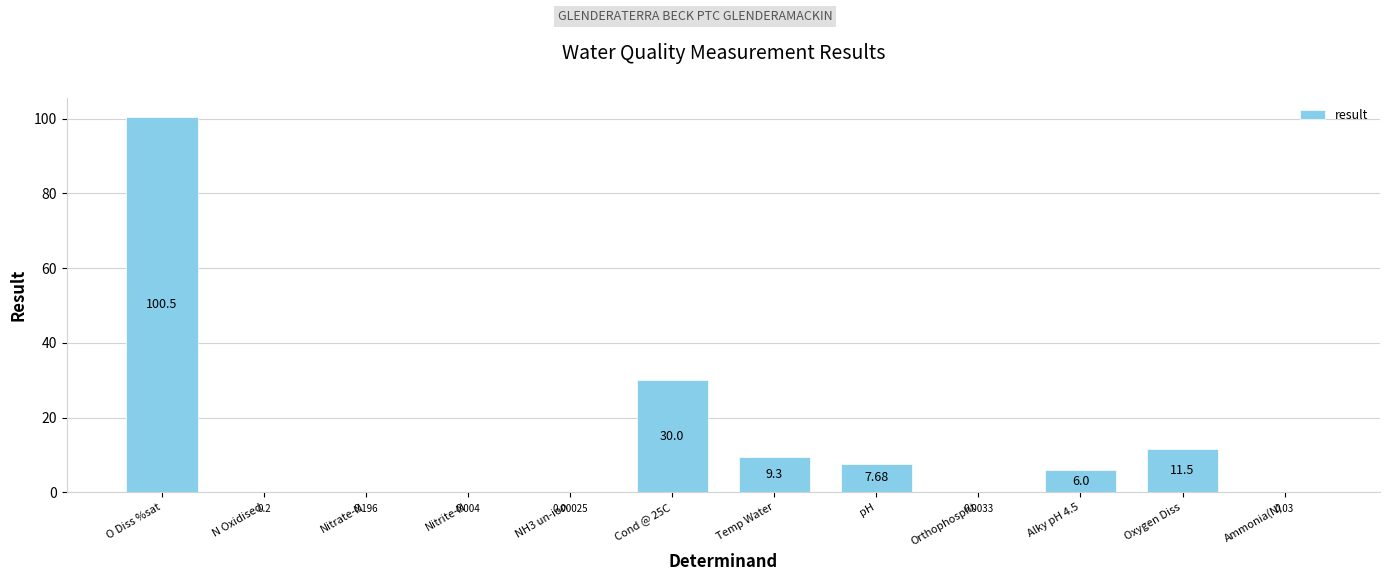

At which label is the value closest to 50?

Cond @ 25C